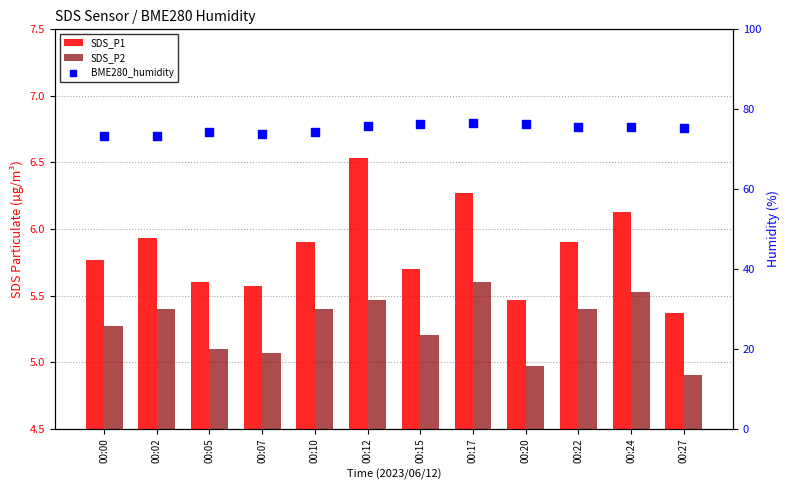

At which category is the sum across all series the highest?

00:17